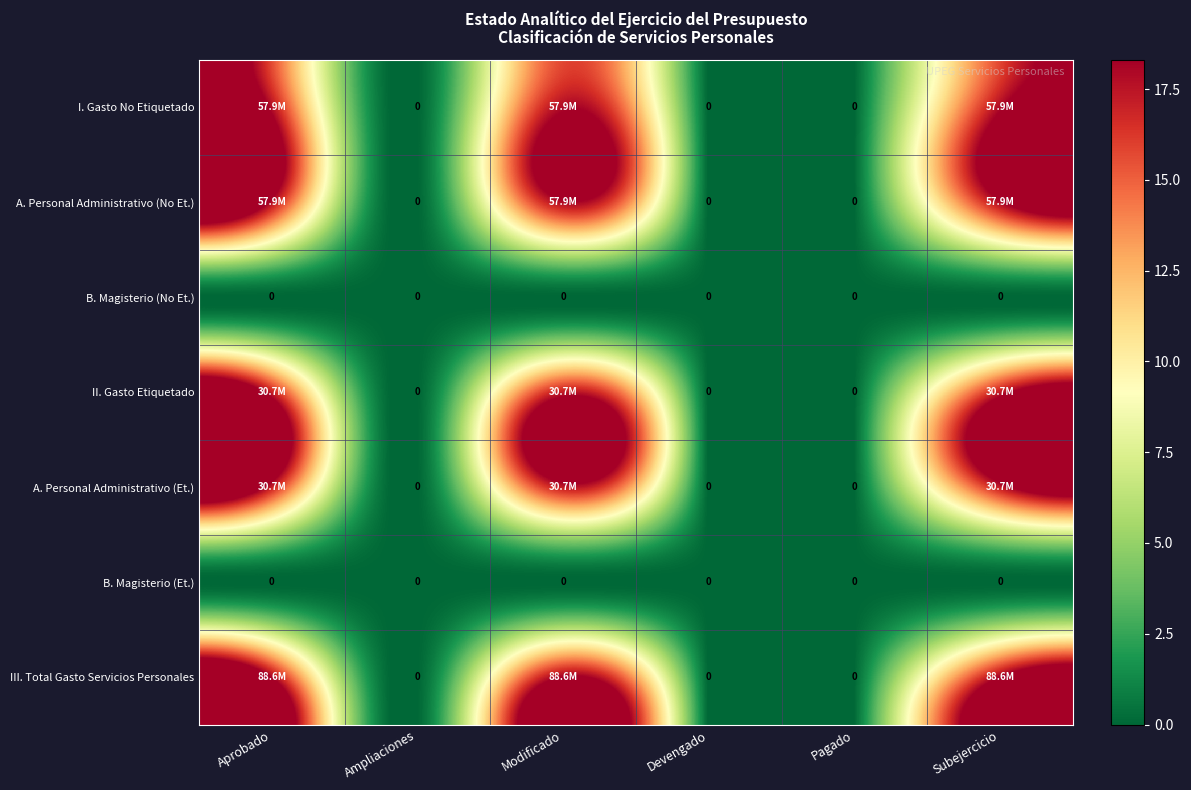

How many positive values does the A. Personal Administrativo (Et.) series have?

3